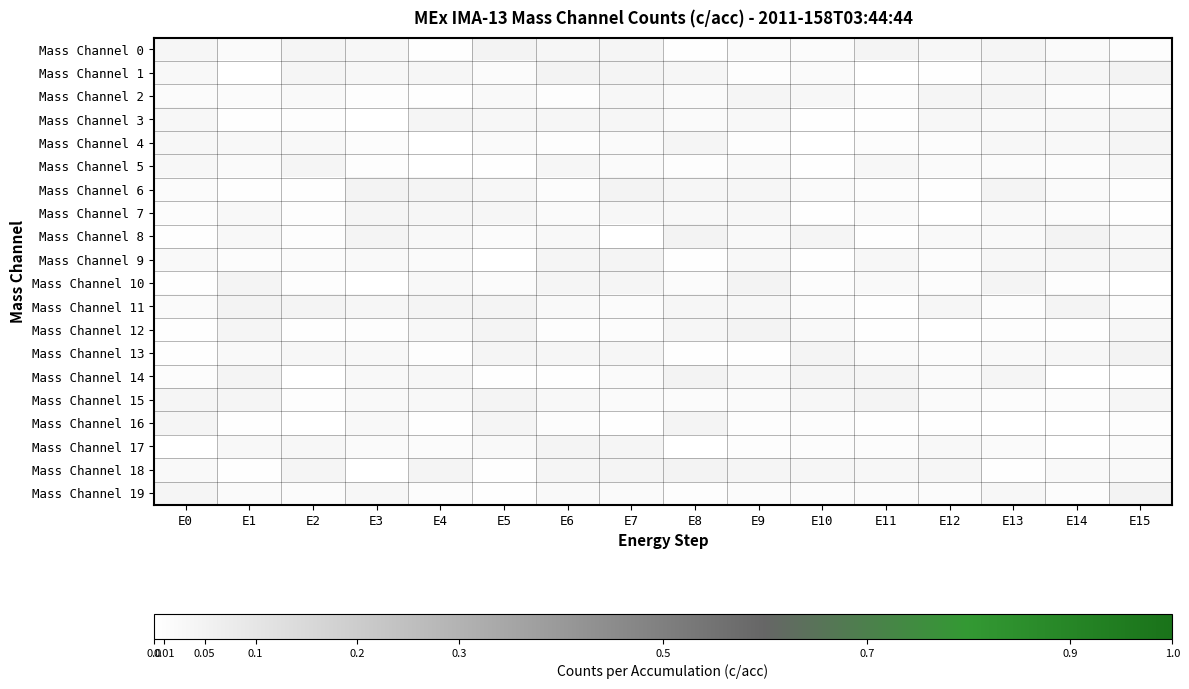

Reading left to right, extract all data points from this chart.

Mass Channel 0: E0=0.0	E1=0.0	E2=0.0	E3=0.0	E4=0.0	E5=0.0	E6=0.0	E7=0.0	E8=0.0	E9=0.0	E10=0.0	E11=0.0	E12=0.0	E13=0.0	E14=0.0	E15=0.0
Mass Channel 1: E0=0.0	E1=0.0	E2=0.0	E3=0.0	E4=0.0	E5=0.0	E6=0.0	E7=0.0	E8=0.0	E9=0.0	E10=0.0	E11=0.0	E12=0.0	E13=0.0	E14=0.0	E15=0.0
Mass Channel 2: E0=0.0	E1=0.0	E2=0.0	E3=0.0	E4=0.0	E5=0.0	E6=0.0	E7=0.0	E8=0.0	E9=0.0	E10=0.0	E11=0.0	E12=0.0	E13=0.0	E14=0.0	E15=0.0
Mass Channel 3: E0=0.0	E1=0.0	E2=0.0	E3=0.0	E4=0.0	E5=0.0	E6=0.0	E7=0.0	E8=0.0	E9=0.0	E10=0.0	E11=0.0	E12=0.0	E13=0.0	E14=0.0	E15=0.0
Mass Channel 4: E0=0.0	E1=0.0	E2=0.0	E3=0.0	E4=0.0	E5=0.0	E6=0.0	E7=0.0	E8=0.0	E9=0.0	E10=0.0	E11=0.0	E12=0.0	E13=0.0	E14=0.0	E15=0.0
Mass Channel 5: E0=0.0	E1=0.0	E2=0.0	E3=0.0	E4=0.0	E5=0.0	E6=0.0	E7=0.0	E8=0.0	E9=0.0	E10=0.0	E11=0.0	E12=0.0	E13=0.0	E14=0.0	E15=0.0
Mass Channel 6: E0=0.0	E1=0.0	E2=0.0	E3=0.0	E4=0.0	E5=0.0	E6=0.0	E7=0.0	E8=0.0	E9=0.0	E10=0.0	E11=0.0	E12=0.0	E13=0.0	E14=0.0	E15=0.0
Mass Channel 7: E0=0.0	E1=0.0	E2=0.0	E3=0.0	E4=0.0	E5=0.0	E6=0.0	E7=0.0	E8=0.0	E9=0.0	E10=0.0	E11=0.0	E12=0.0	E13=0.0	E14=0.0	E15=0.0
Mass Channel 8: E0=0.0	E1=0.0	E2=0.0	E3=0.0	E4=0.0	E5=0.0	E6=0.0	E7=0.0	E8=0.0	E9=0.0	E10=0.0	E11=0.0	E12=0.0	E13=0.0	E14=0.0	E15=0.0
Mass Channel 9: E0=0.0	E1=0.0	E2=0.0	E3=0.0	E4=0.0	E5=0.0	E6=0.0	E7=0.0	E8=0.0	E9=0.0	E10=0.0	E11=0.0	E12=0.0	E13=0.0	E14=0.0	E15=0.0
Mass Channel 10: E0=0.0	E1=0.0	E2=0.0	E3=0.0	E4=0.0	E5=0.0	E6=0.0	E7=0.0	E8=0.0	E9=0.0	E10=0.0	E11=0.0	E12=0.0	E13=0.0	E14=0.0	E15=0.0
Mass Channel 11: E0=0.0	E1=0.0	E2=0.0	E3=0.0	E4=0.0	E5=0.0	E6=0.0	E7=0.0	E8=0.0	E9=0.0	E10=0.0	E11=0.0	E12=0.0	E13=0.0	E14=0.0	E15=0.0
Mass Channel 12: E0=0.0	E1=0.0	E2=0.0	E3=0.0	E4=0.0	E5=0.0	E6=0.0	E7=0.0	E8=0.0	E9=0.0	E10=0.0	E11=0.0	E12=0.0	E13=0.0	E14=0.0	E15=0.0
Mass Channel 13: E0=0.0	E1=0.0	E2=0.0	E3=0.0	E4=0.0	E5=0.0	E6=0.0	E7=0.0	E8=0.0	E9=0.0	E10=0.0	E11=0.0	E12=0.0	E13=0.0	E14=0.0	E15=0.0
Mass Channel 14: E0=0.0	E1=0.0	E2=0.0	E3=0.0	E4=0.0	E5=0.0	E6=0.0	E7=0.0	E8=0.0	E9=0.0	E10=0.0	E11=0.0	E12=0.0	E13=0.0	E14=0.0	E15=0.0
Mass Channel 15: E0=0.0	E1=0.0	E2=0.0	E3=0.0	E4=0.0	E5=0.0	E6=0.0	E7=0.0	E8=0.0	E9=0.0	E10=0.0	E11=0.0	E12=0.0	E13=0.0	E14=0.0	E15=0.0
Mass Channel 16: E0=0.0	E1=0.0	E2=0.0	E3=0.0	E4=0.0	E5=0.0	E6=0.0	E7=0.0	E8=0.0	E9=0.0	E10=0.0	E11=0.0	E12=0.0	E13=0.0	E14=0.0	E15=0.0
Mass Channel 17: E0=0.0	E1=0.0	E2=0.0	E3=0.0	E4=0.0	E5=0.0	E6=0.0	E7=0.0	E8=0.0	E9=0.0	E10=0.0	E11=0.0	E12=0.0	E13=0.0	E14=0.0	E15=0.0
Mass Channel 18: E0=0.0	E1=0.0	E2=0.0	E3=0.0	E4=0.0	E5=0.0	E6=0.0	E7=0.0	E8=0.0	E9=0.0	E10=0.0	E11=0.0	E12=0.0	E13=0.0	E14=0.0	E15=0.0
Mass Channel 19: E0=0.0	E1=0.0	E2=0.0	E3=0.0	E4=0.0	E5=0.0	E6=0.0	E7=0.0	E8=0.0	E9=0.0	E10=0.0	E11=0.0	E12=0.0	E13=0.0	E14=0.0	E15=0.0